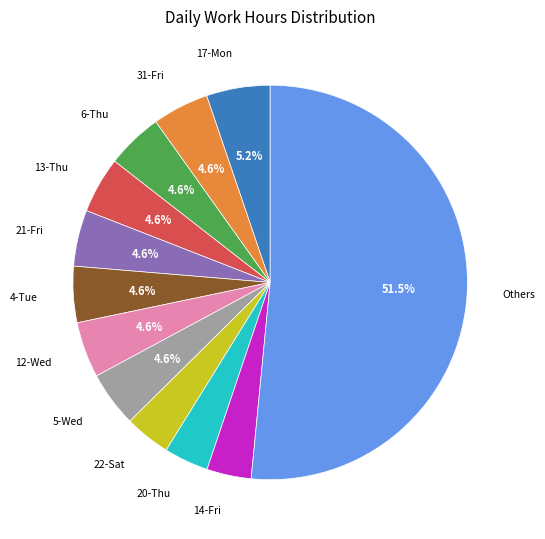

How many segments does this pie chart have?

12